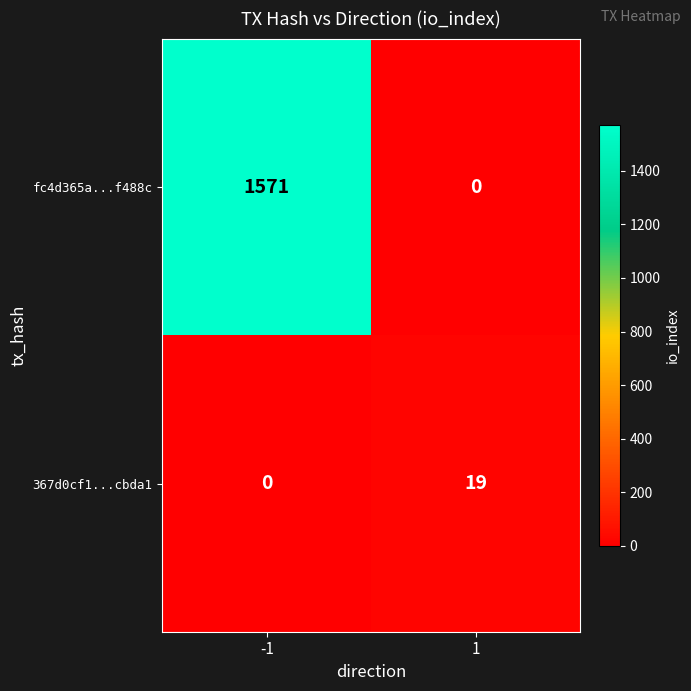

What is the difference between the maximum and minimum values in the fc4d365a...f488c series?

1571